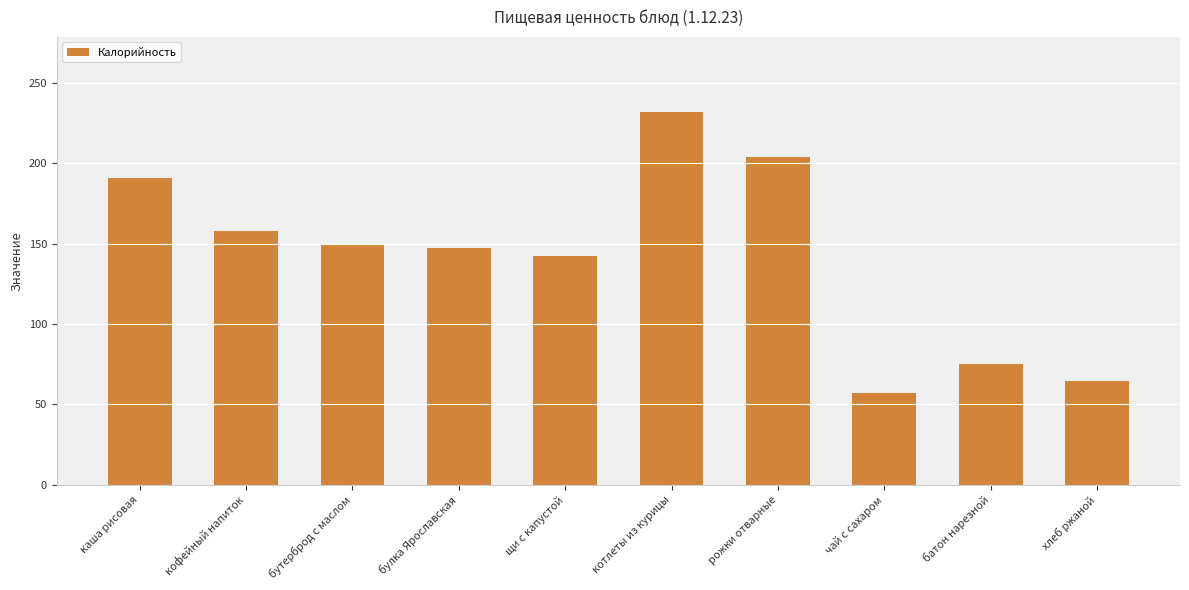

What is the value of the 4th bar from the left?

147.0